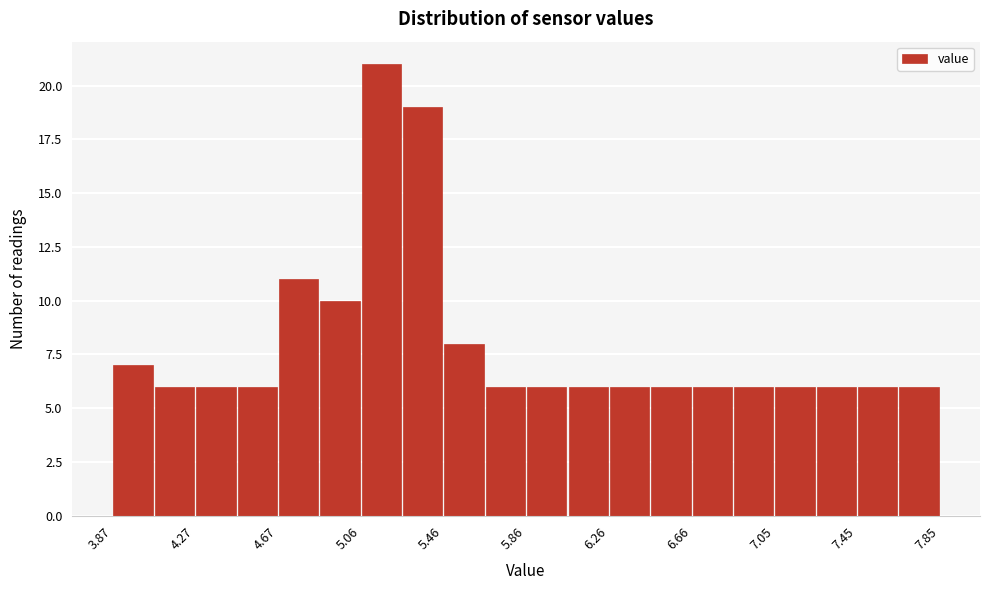

Read against the x-axis, roughly where is the centre of the tallest bar?

5.15